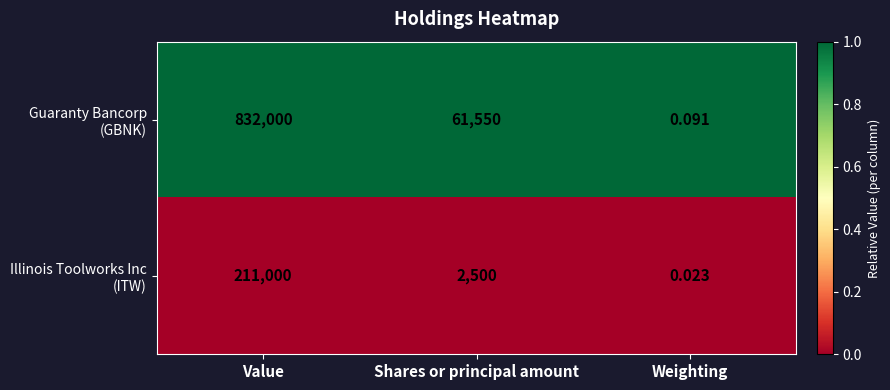

At which category is the sum across all series the highest?

Value